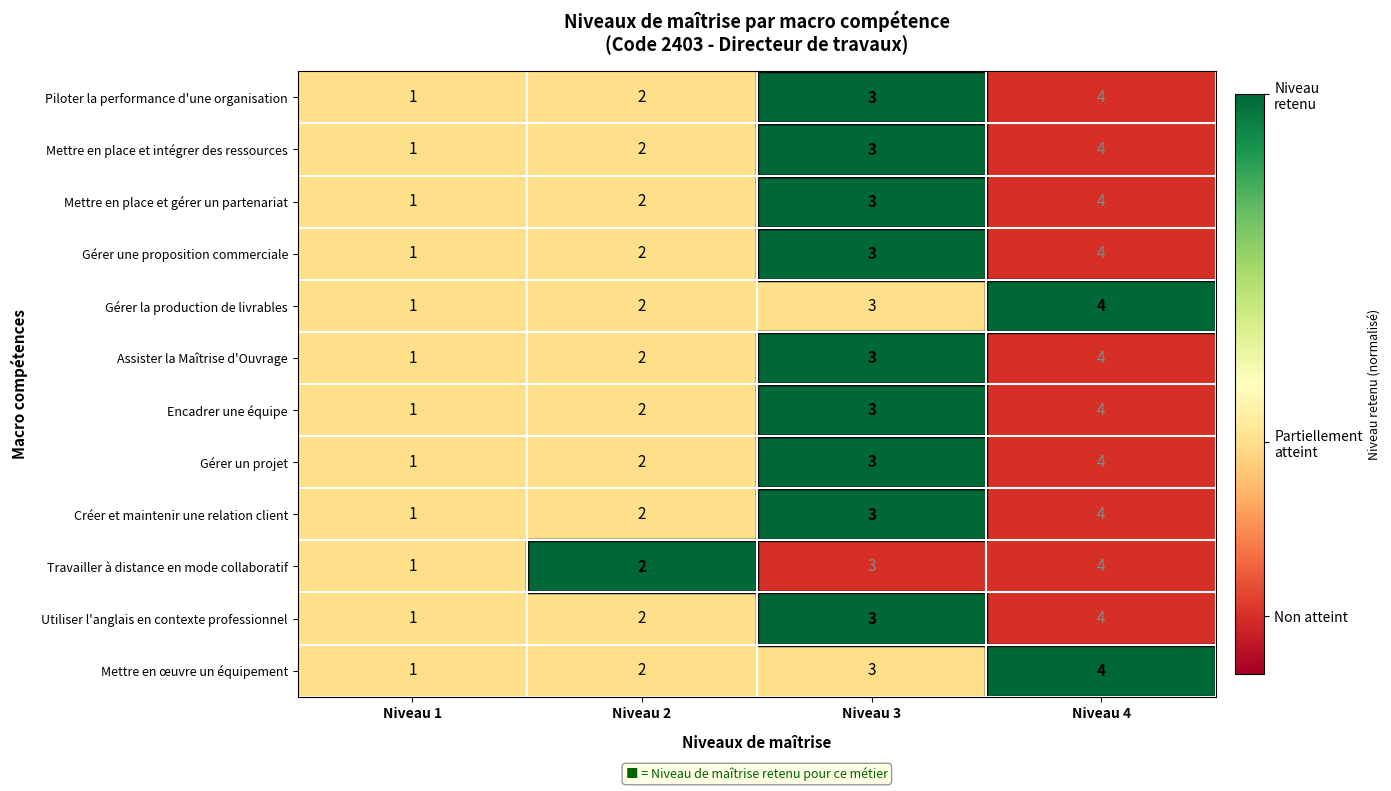

The Mettre en place et intégrer des ressources series shows 1 at Niveau 1. True or false?

True